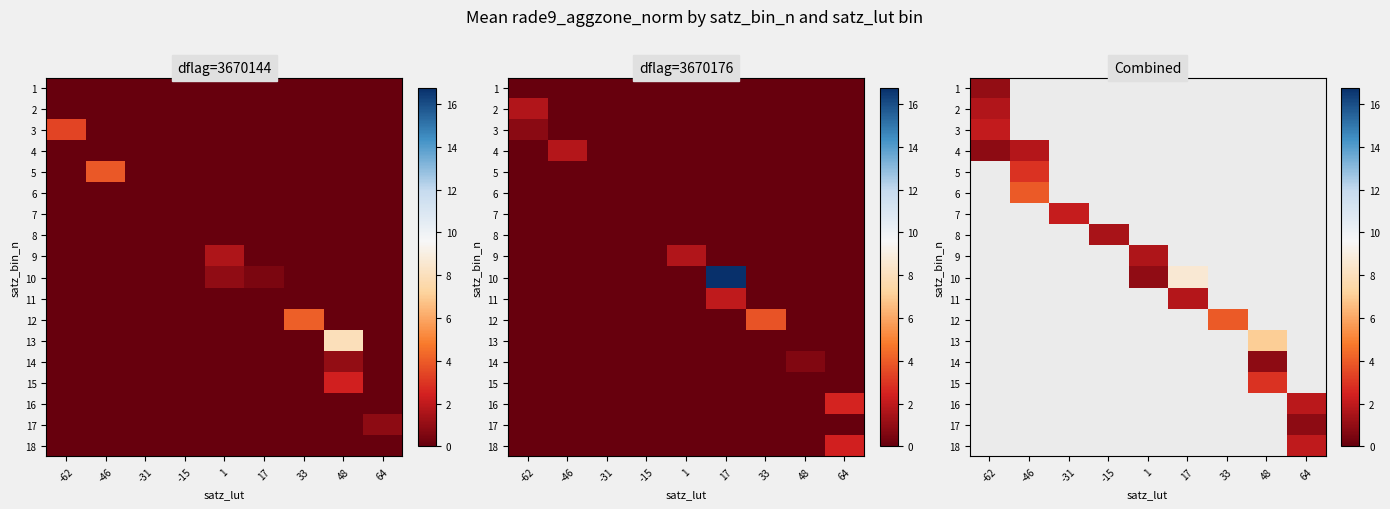

How many data points does each series have?

9